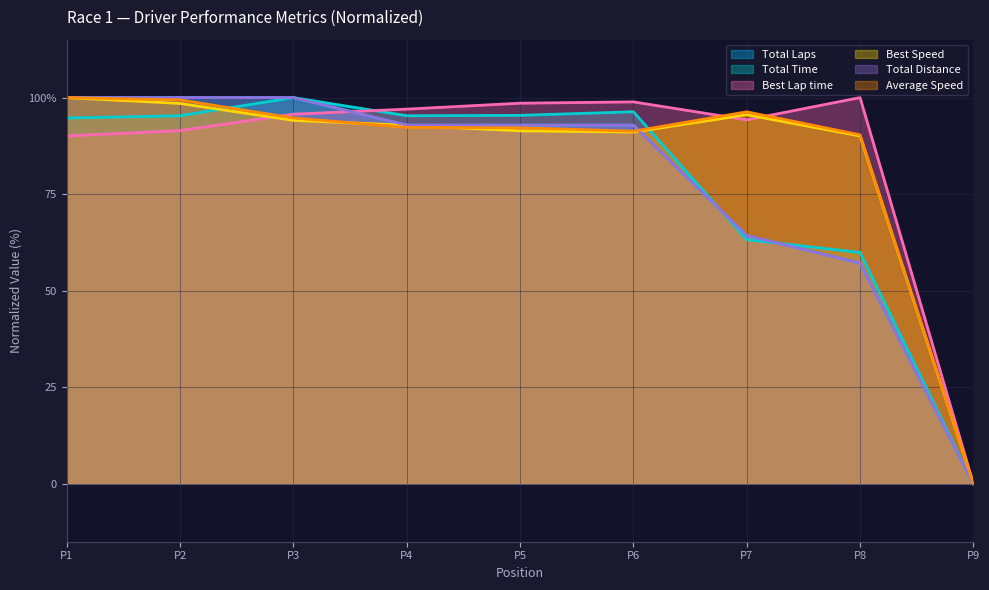

What is the average value of the Average Speed series?

84.1